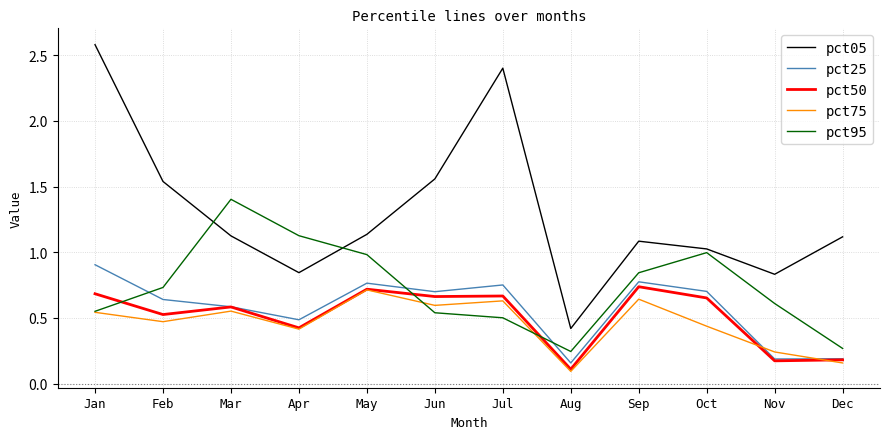

Is it true that pct05 equals 2.4 at Jul?

True